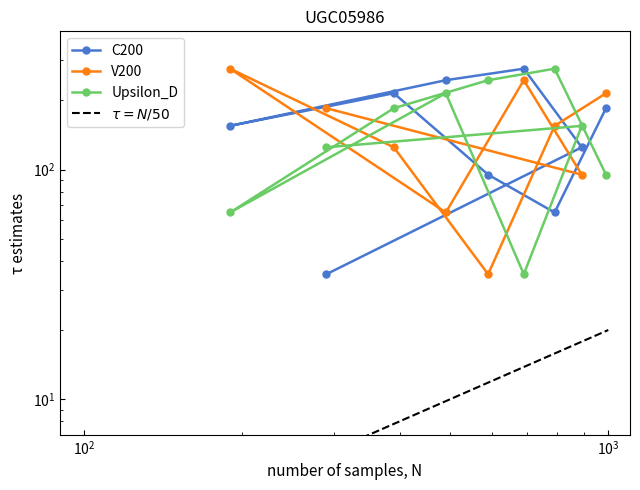

What position from the left is 1?

5